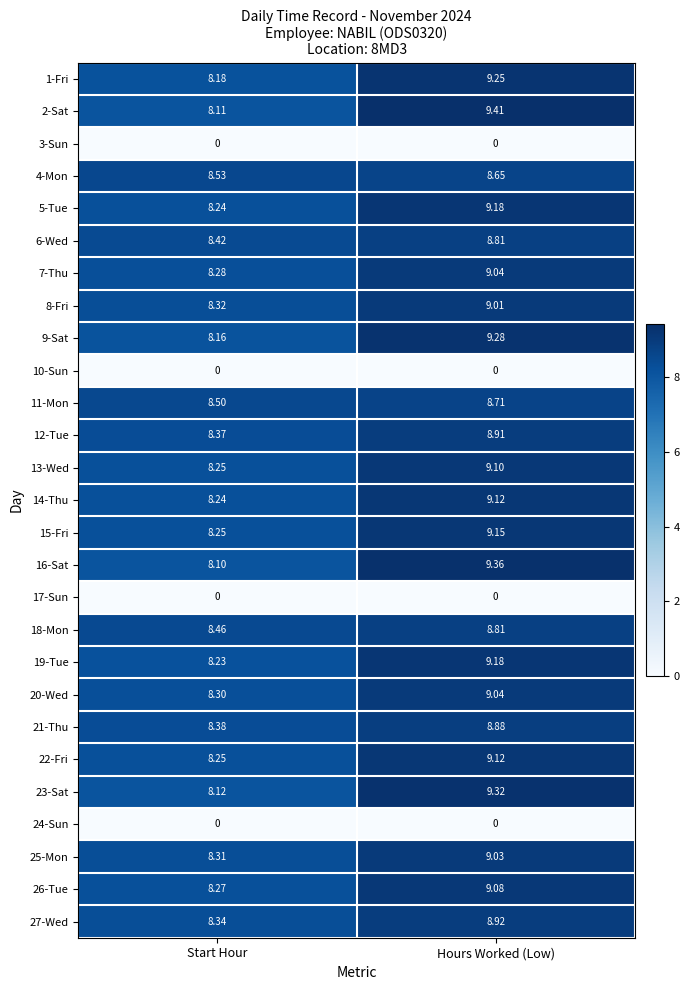

Which category has the lowest value in the 14-Thu series?

Start Hour